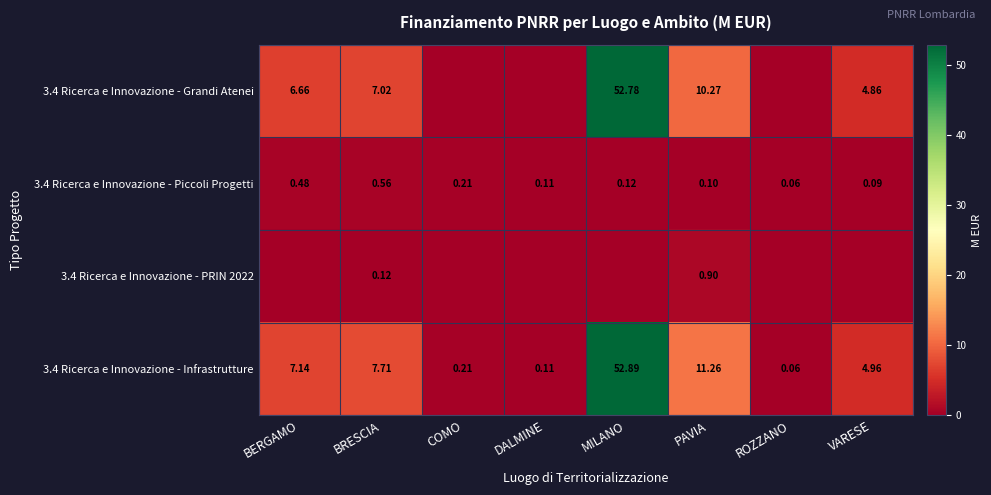

Where is 3.4 Ricerca e Innovazione - Piccoli Progetti nearest to the value 0?

ROZZANO